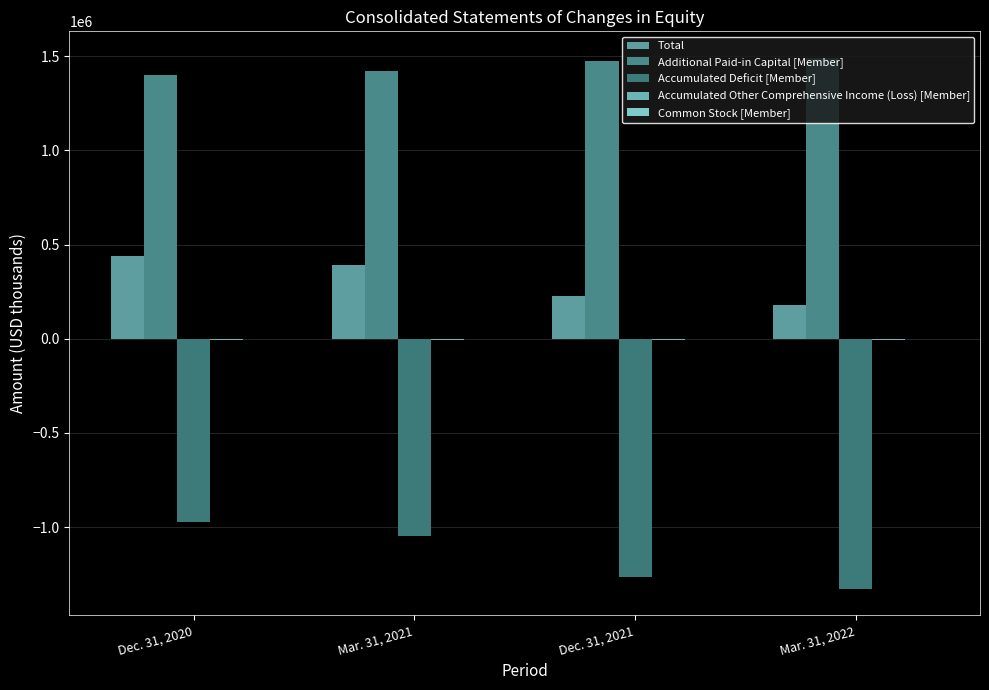

Are the bars horizontal?

No